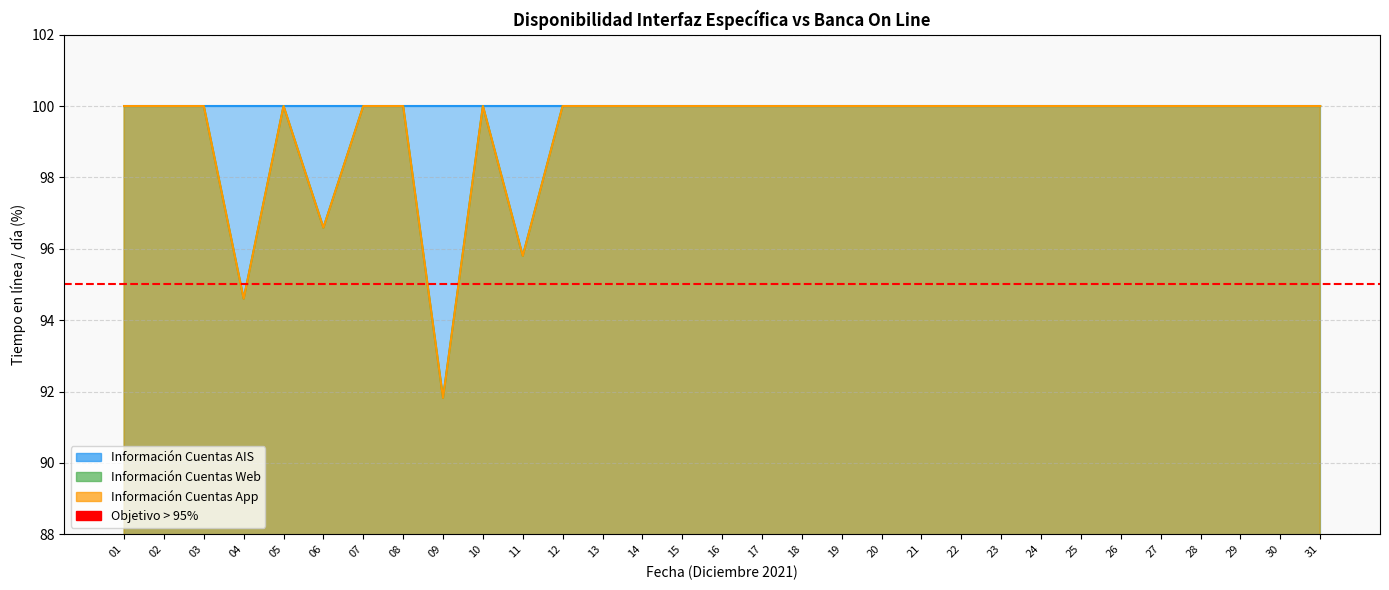

How many lines are shown in the chart?

2